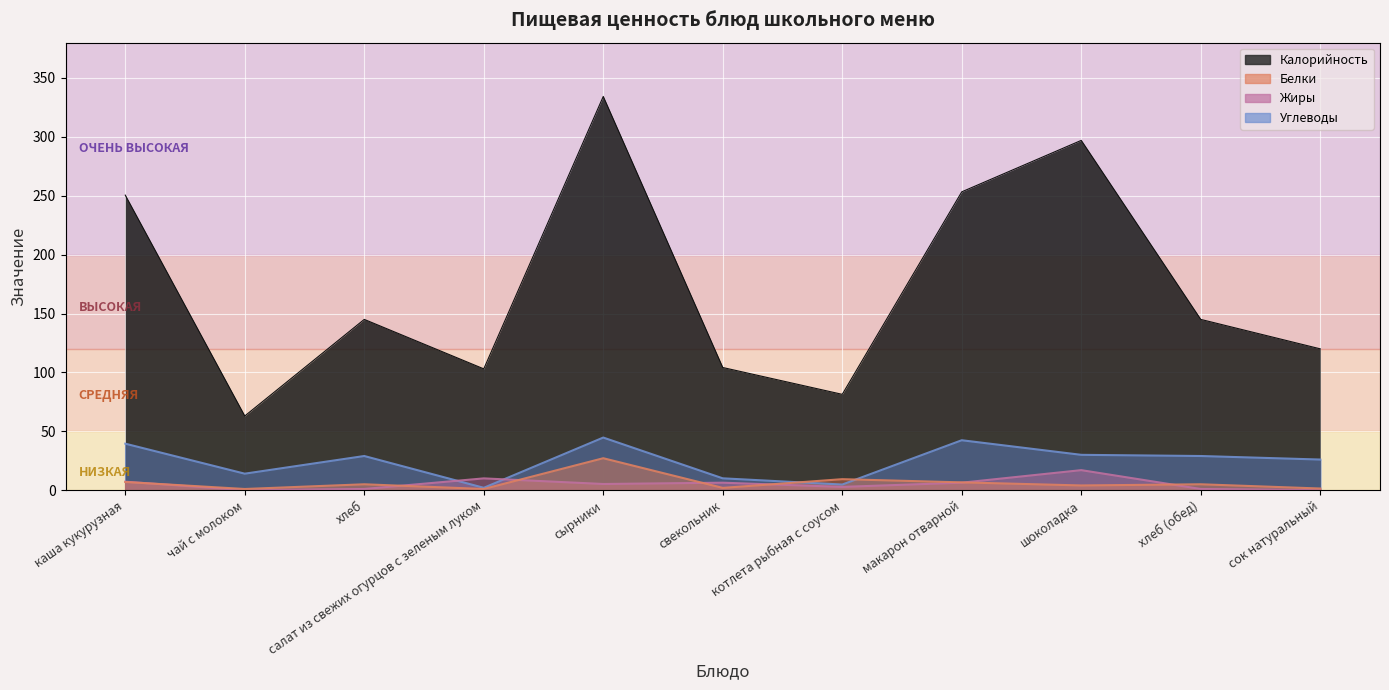

At which category does Жиры reach its first local valley?

чай с молоком